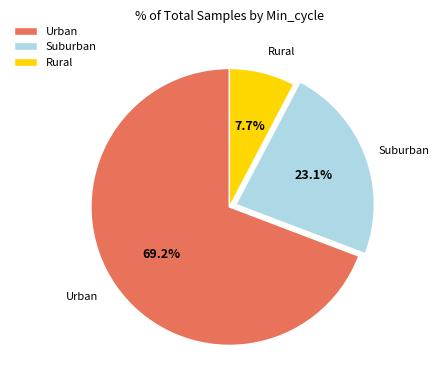

Which slice is the smallest?

Rural